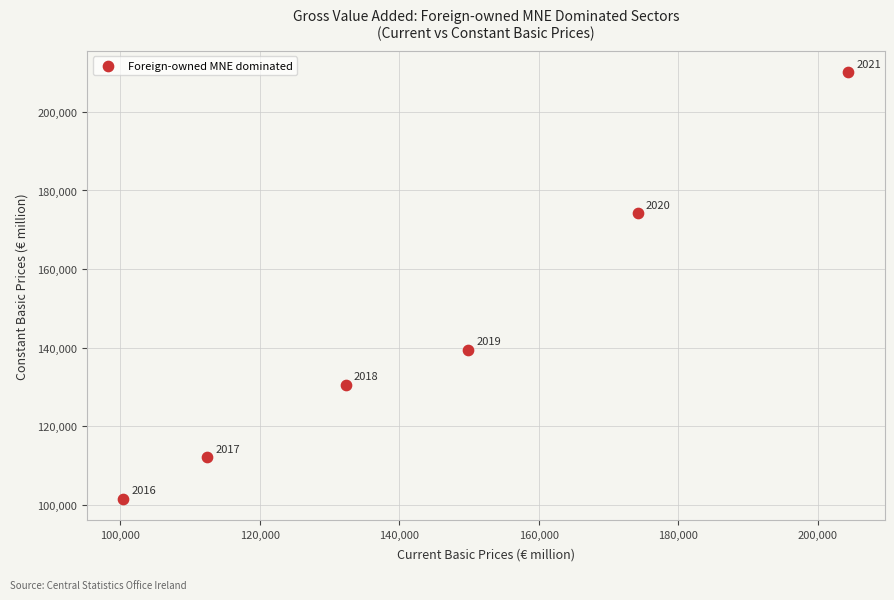

What is the average X value?

145598.0